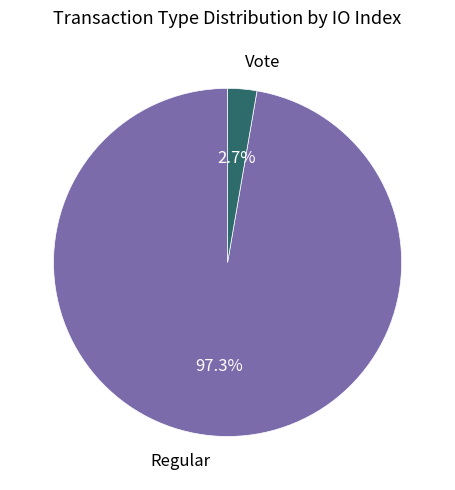

Is there any slice that represents more than half of the pie?

Yes